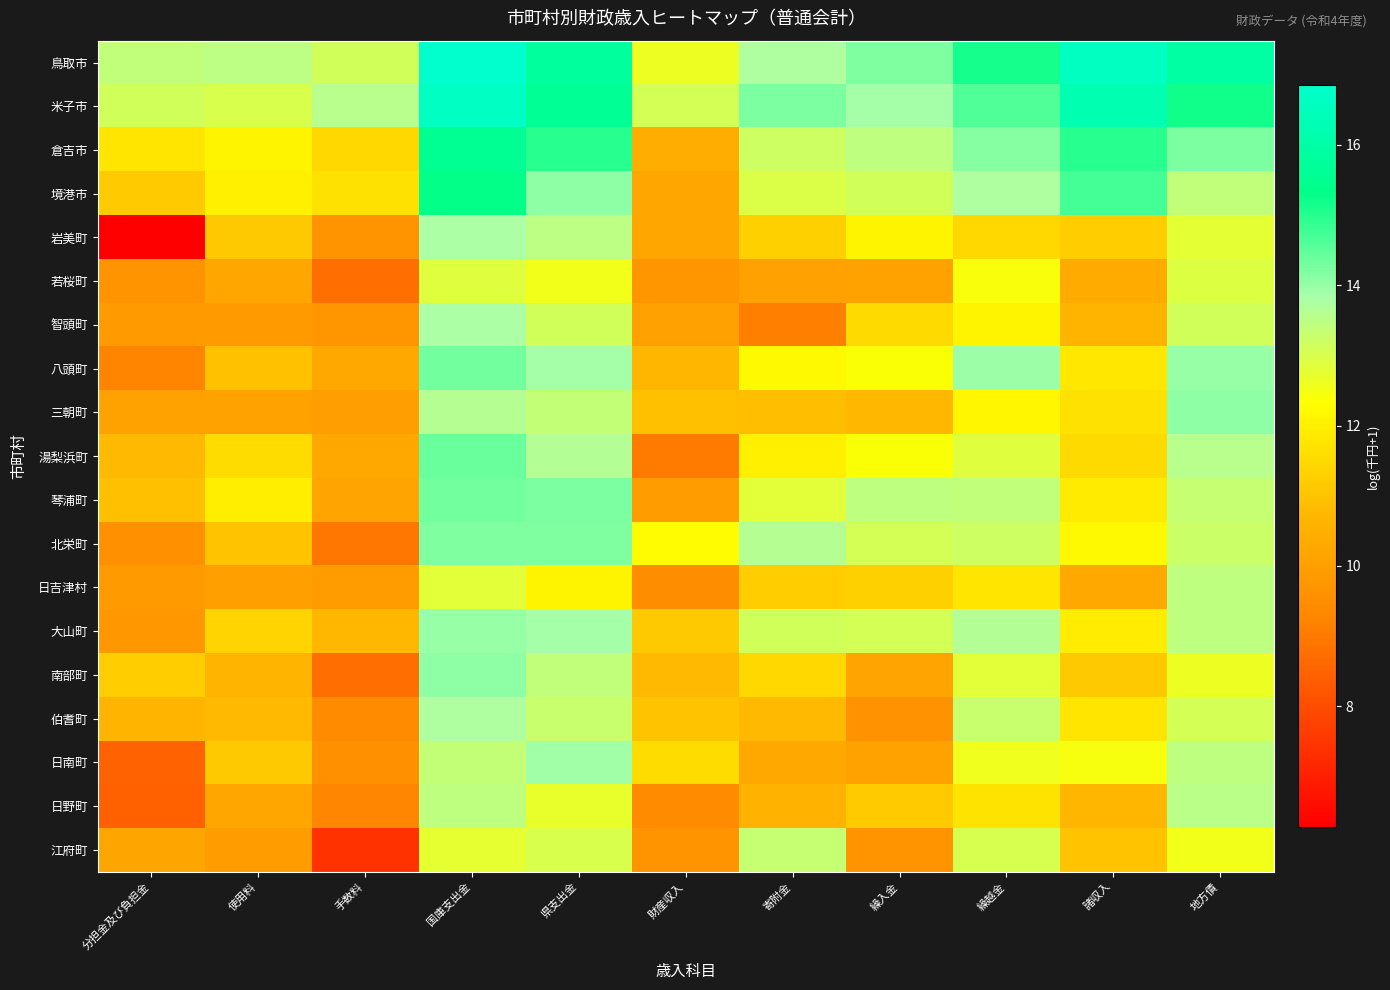

What is the difference between the highest and lowest values at 使用料?

3.6